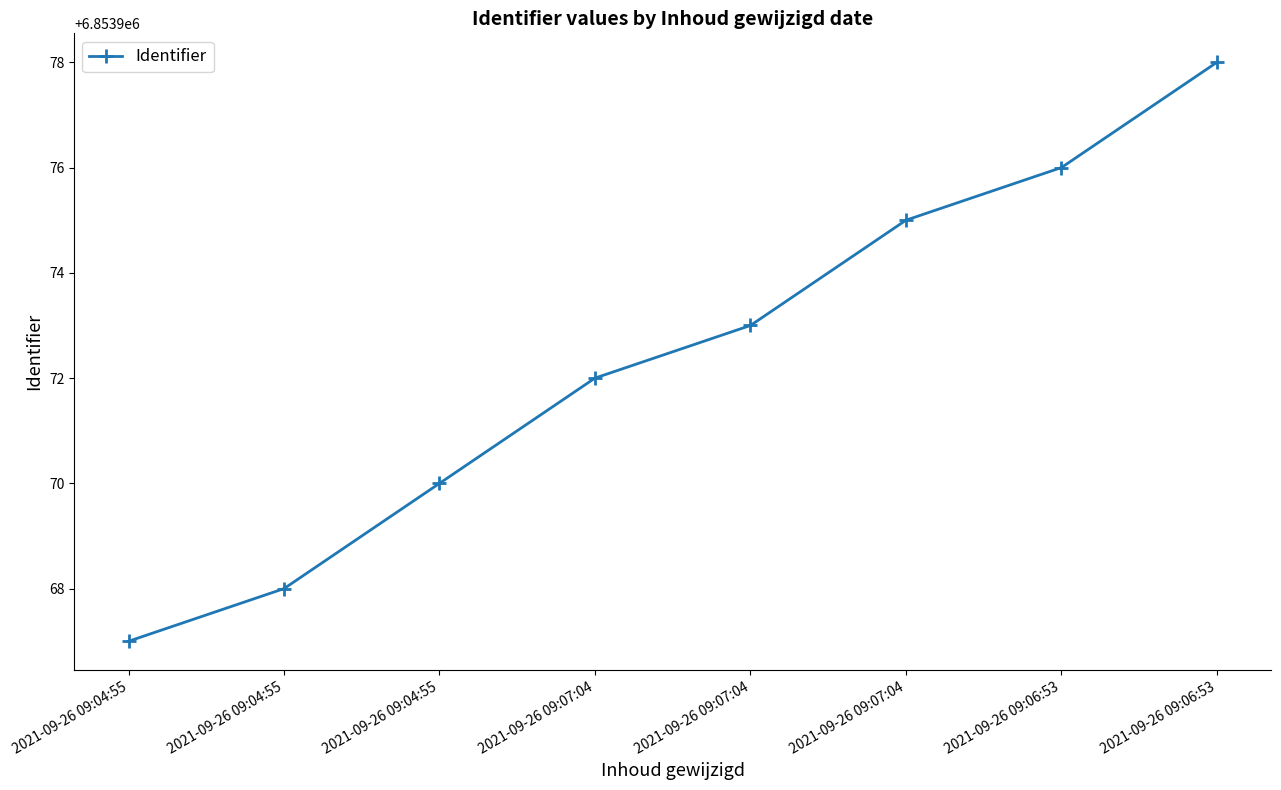

Which label corresponds to the largest value in the chart?

2021-09-26 09:06:53